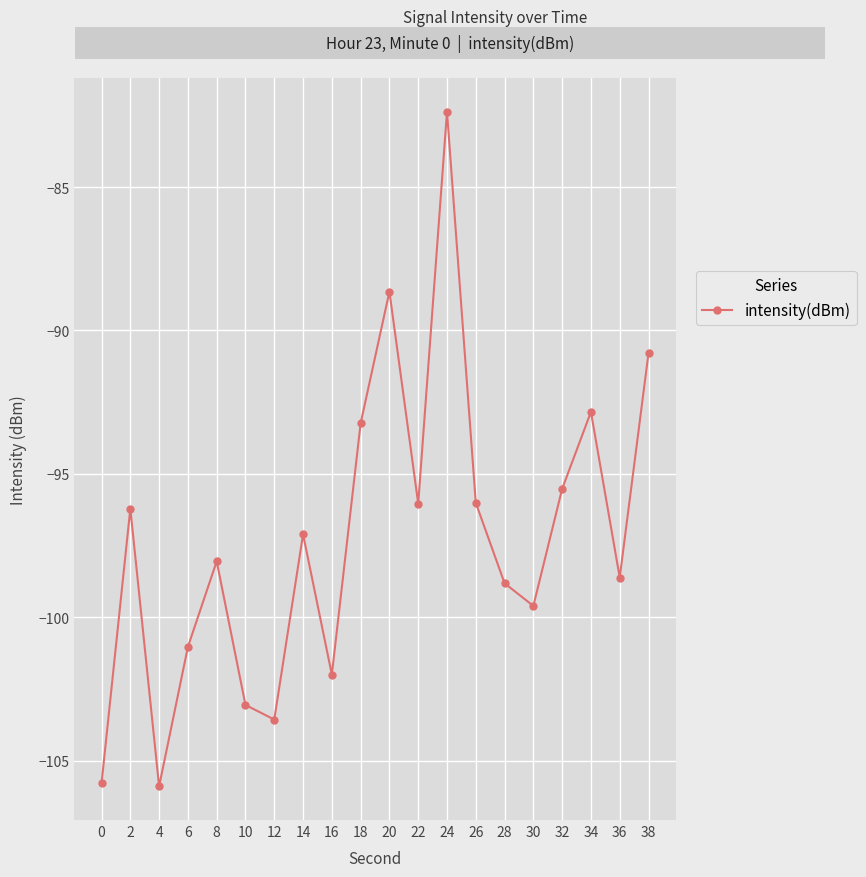

Does the chart display data point markers on the line(s)?

Yes